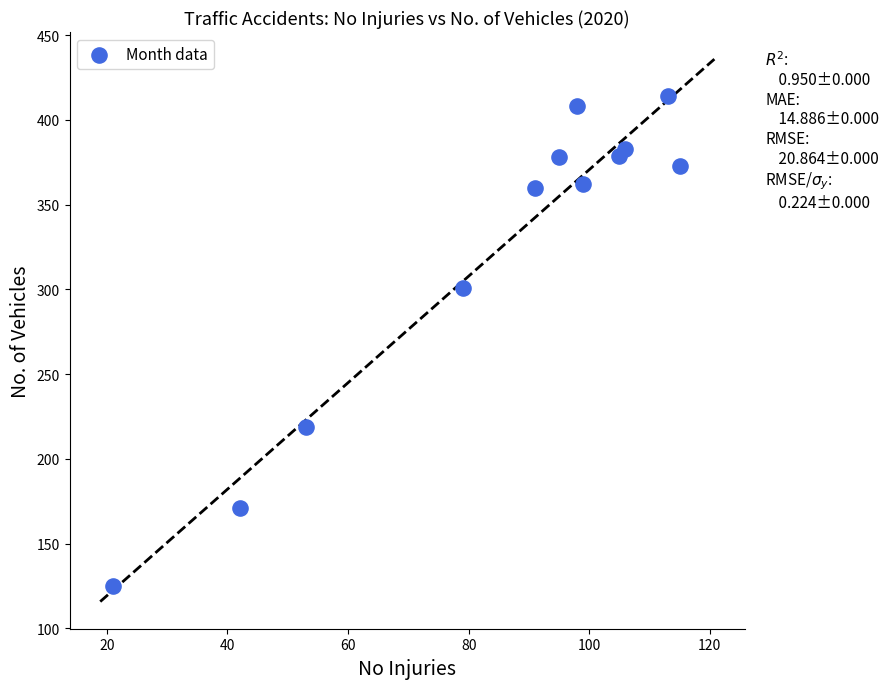

What is the average Y value?

323